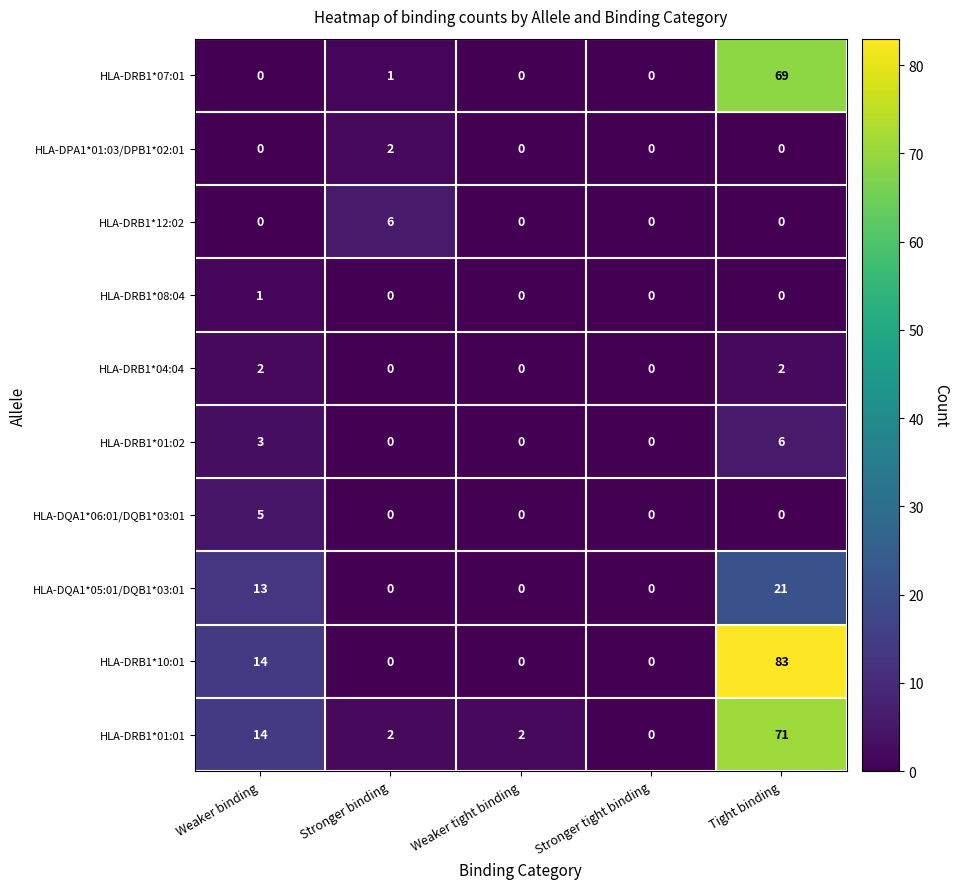

Which series changed the most between Weaker binding and Stronger binding?

HLA-DRB1*10:01